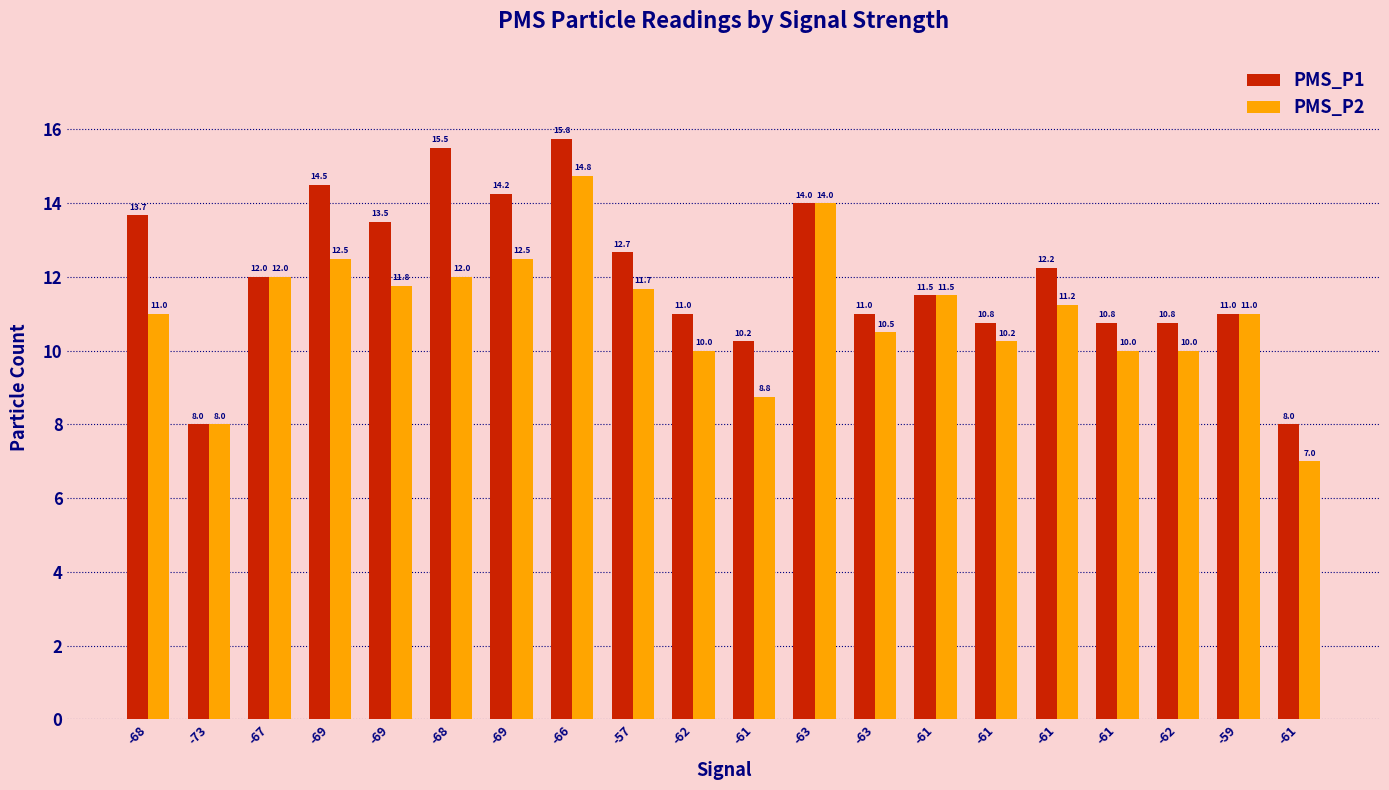

Between -68 and -61, which series saw the biggest shift?

PMS_P1